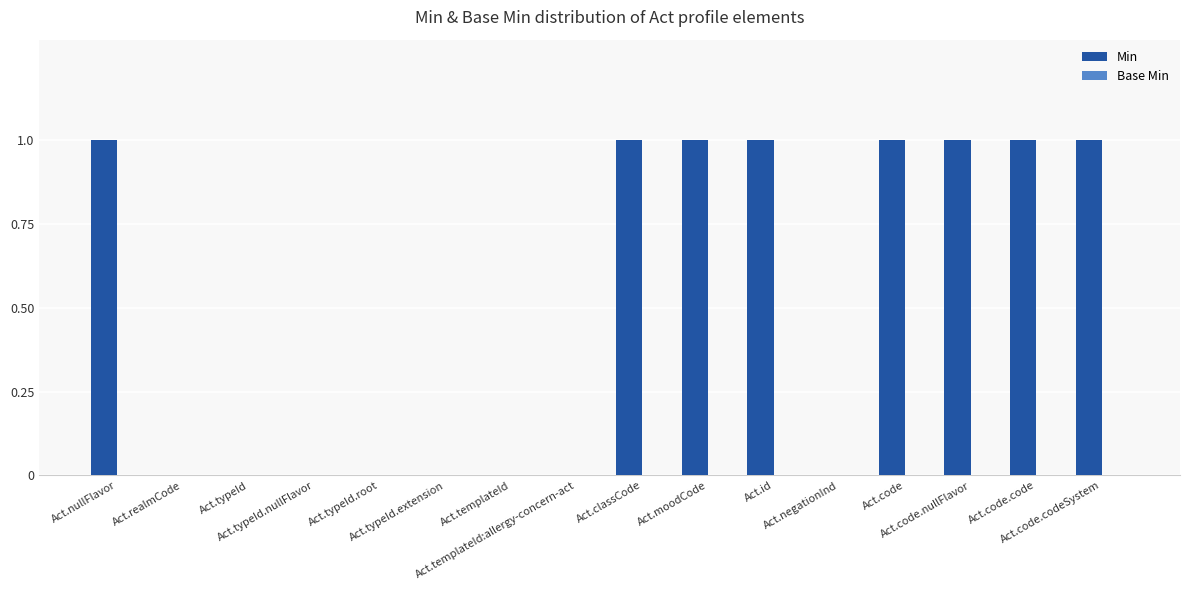

How many categories are shown in the chart?

16